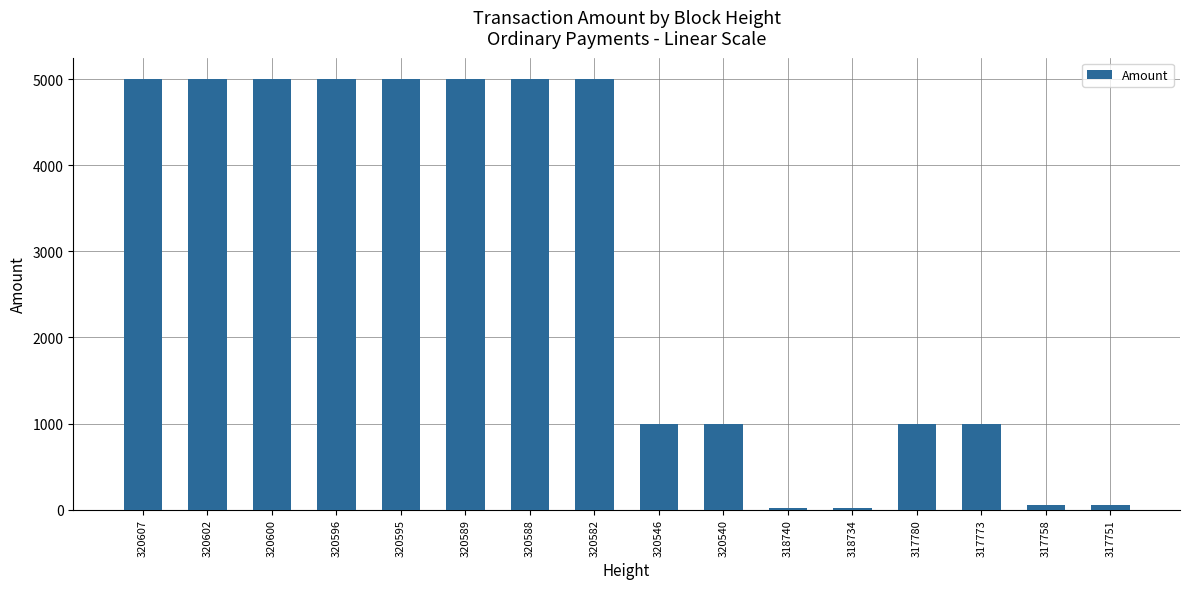

What is the maximum value shown in the chart?

5000